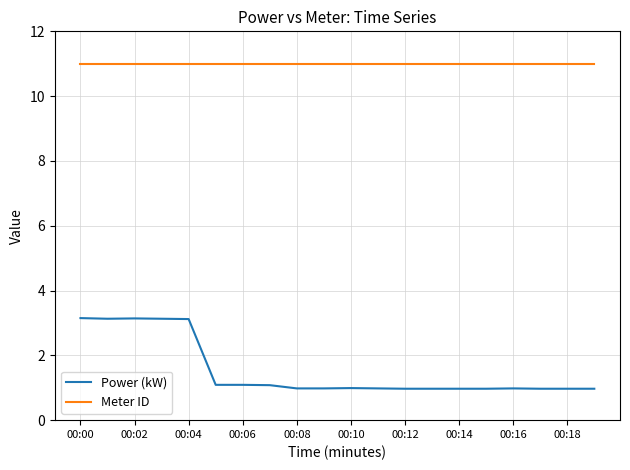

How many lines are shown in the chart?

2